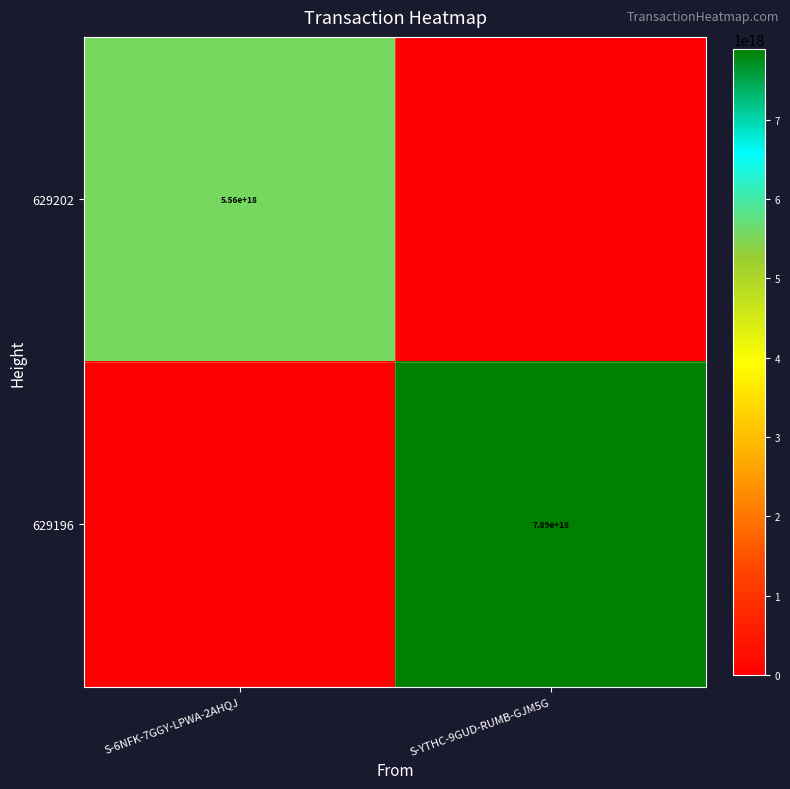

The 629202 series shows 9104697863156368384 at S-6NFK-7GGY-LPWA-2AHQJ. True or false?

False